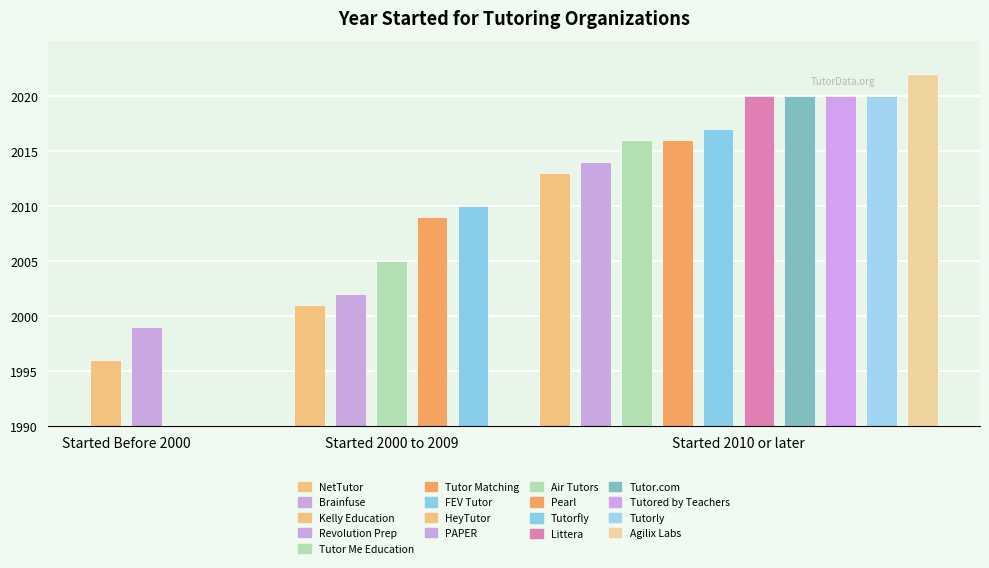

Are the bars grouped side by side (vs. stacked)?

Yes